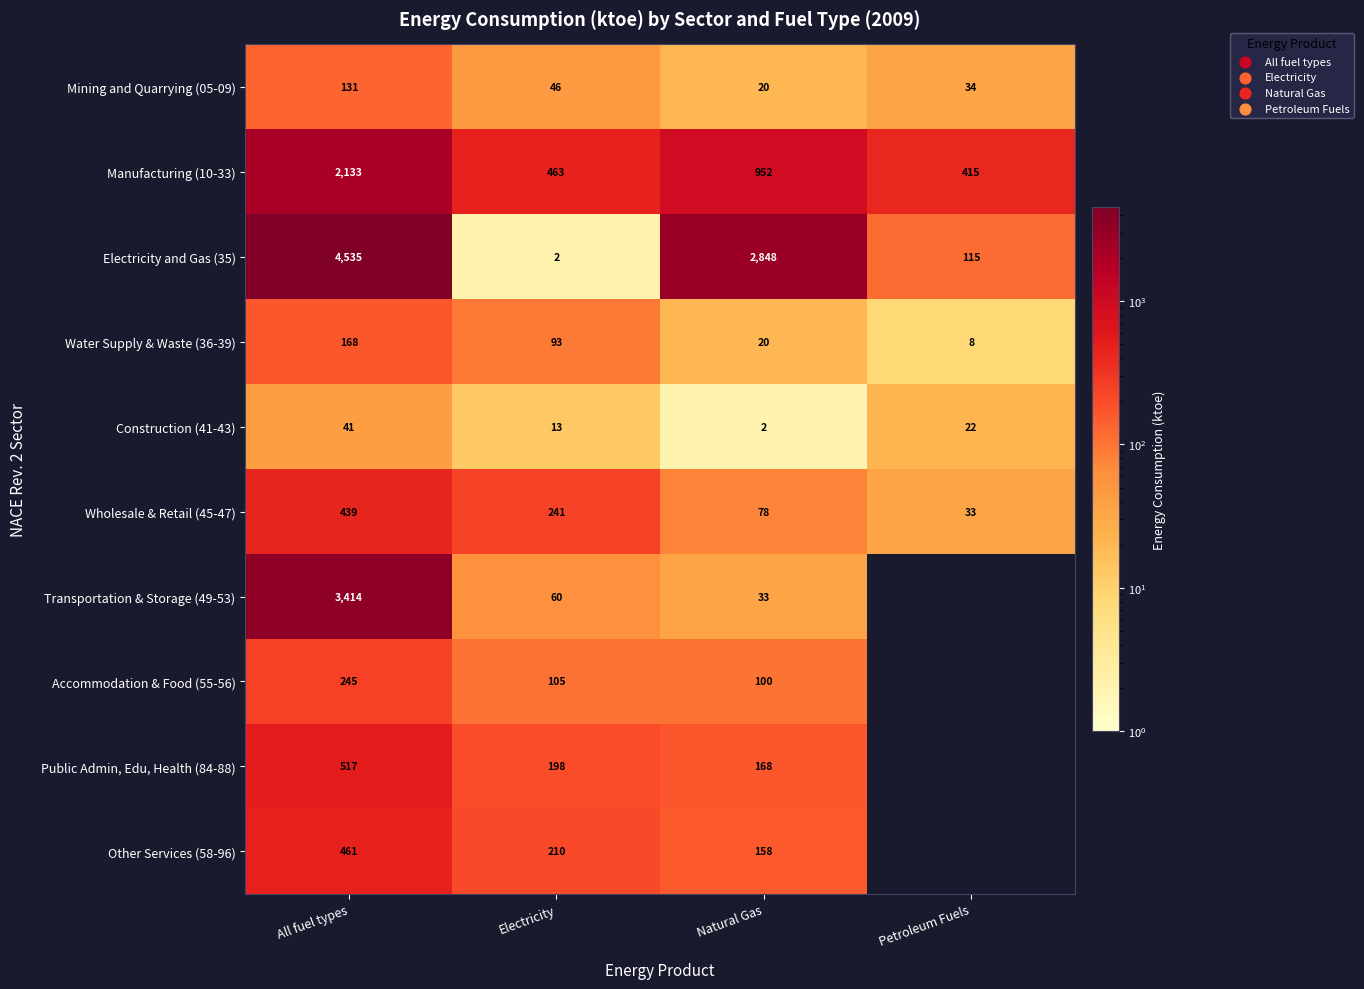

Between All fuel types and Electricity, which series saw the biggest shift?

Electricity and Gas (35)